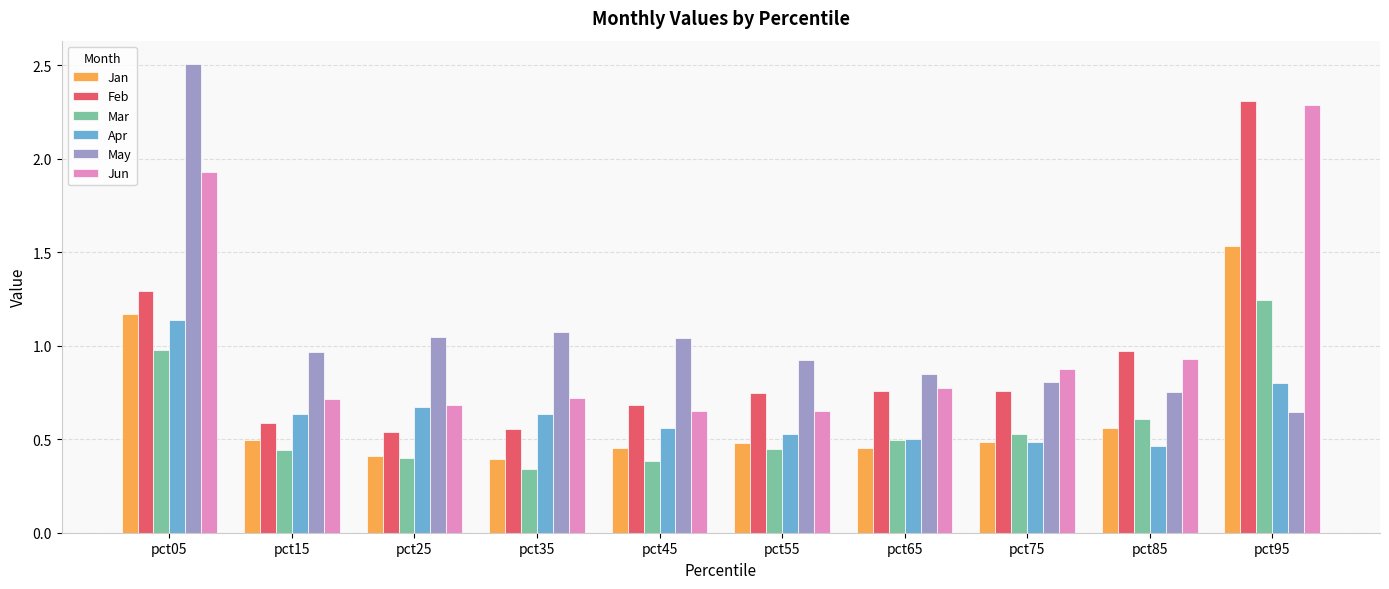

What is the sum of the May values at pct65 and pct25?

1.9